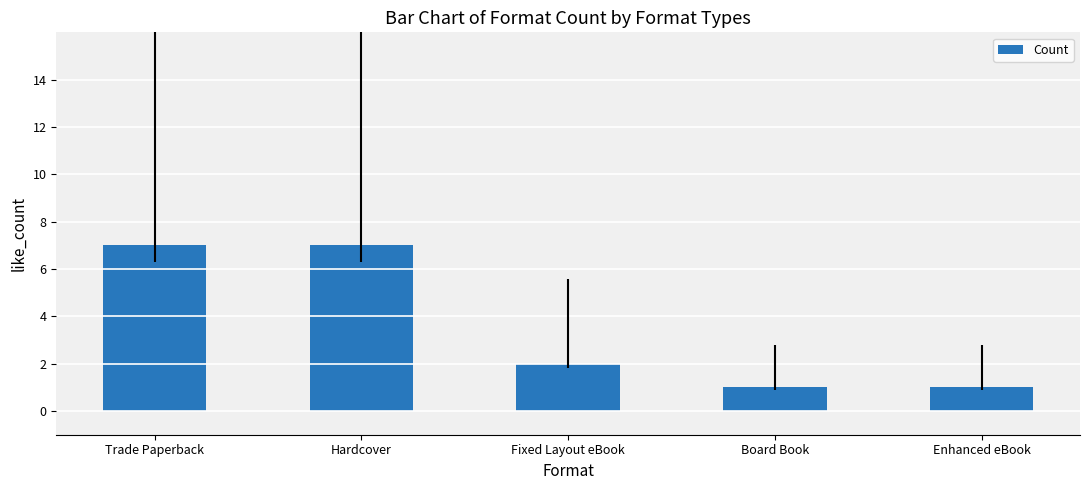

Approximately how many times larger is the value at Enhanced eBook compared to Board Book?

1.0